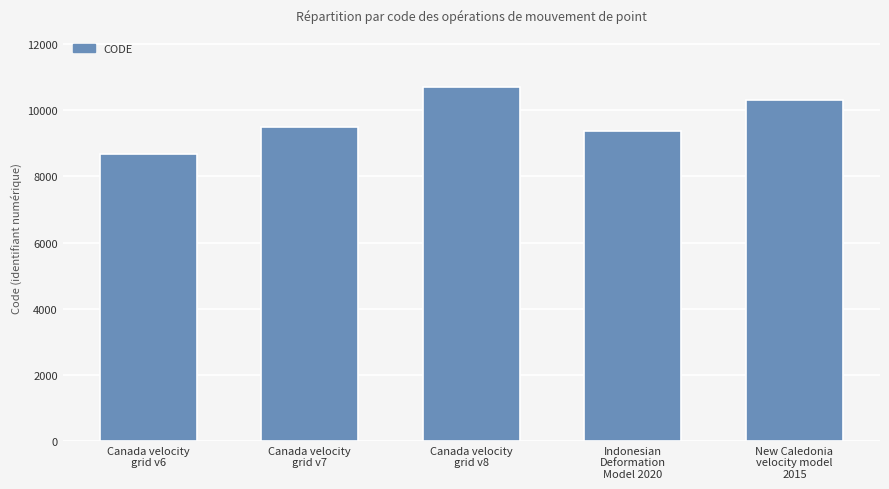

Which label corresponds to the smallest value in the chart?

Canada velocity
grid v6